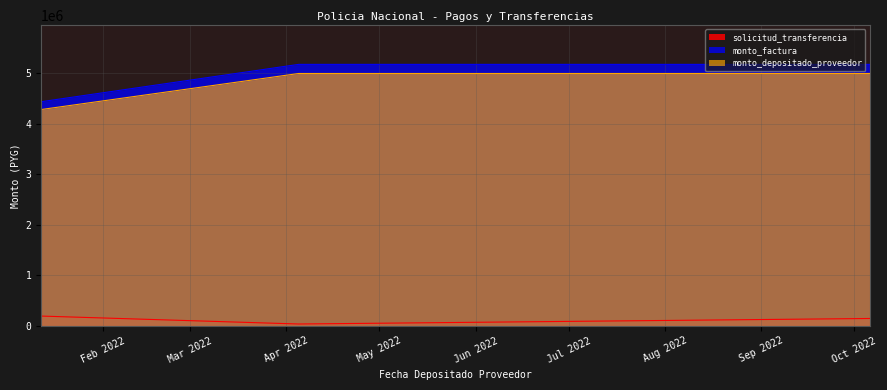

The value of solicitud_transferencia at 2022-01-12 is 127114. True or false?

False